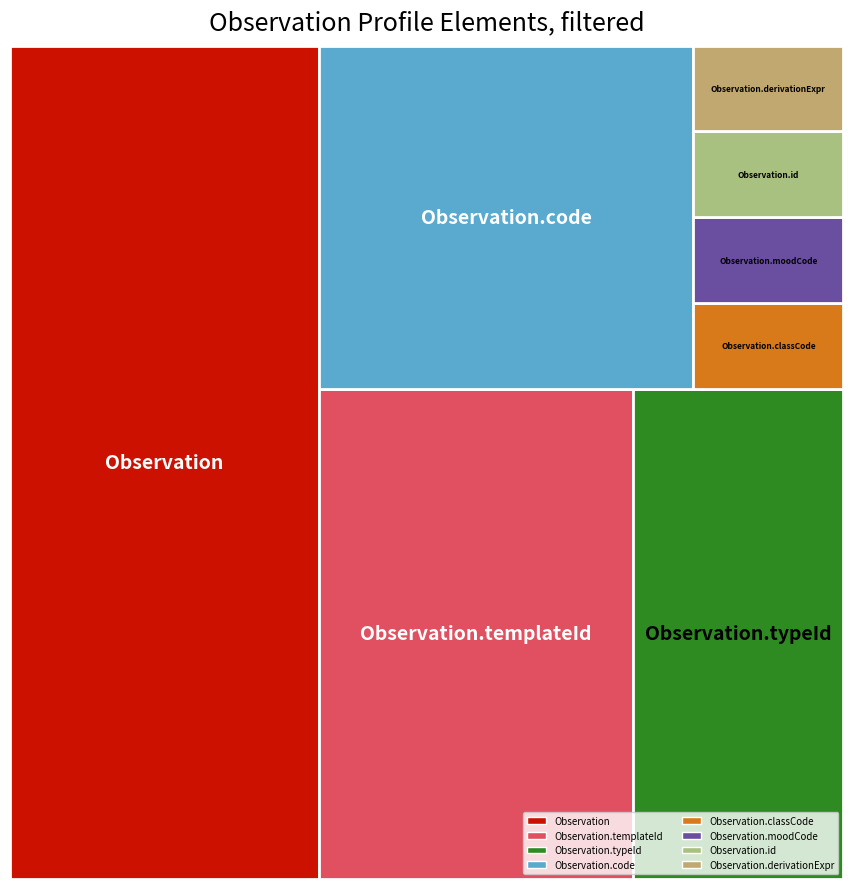

Reading left to right, what are all the values shown in this chart?

Observation=20	Observation.templateId=12	Observation.typeId=8	Observation.code=10	Observation.classCode=1	Observation.moodCode=1	Observation.id=1	Observation.derivationExpr=1